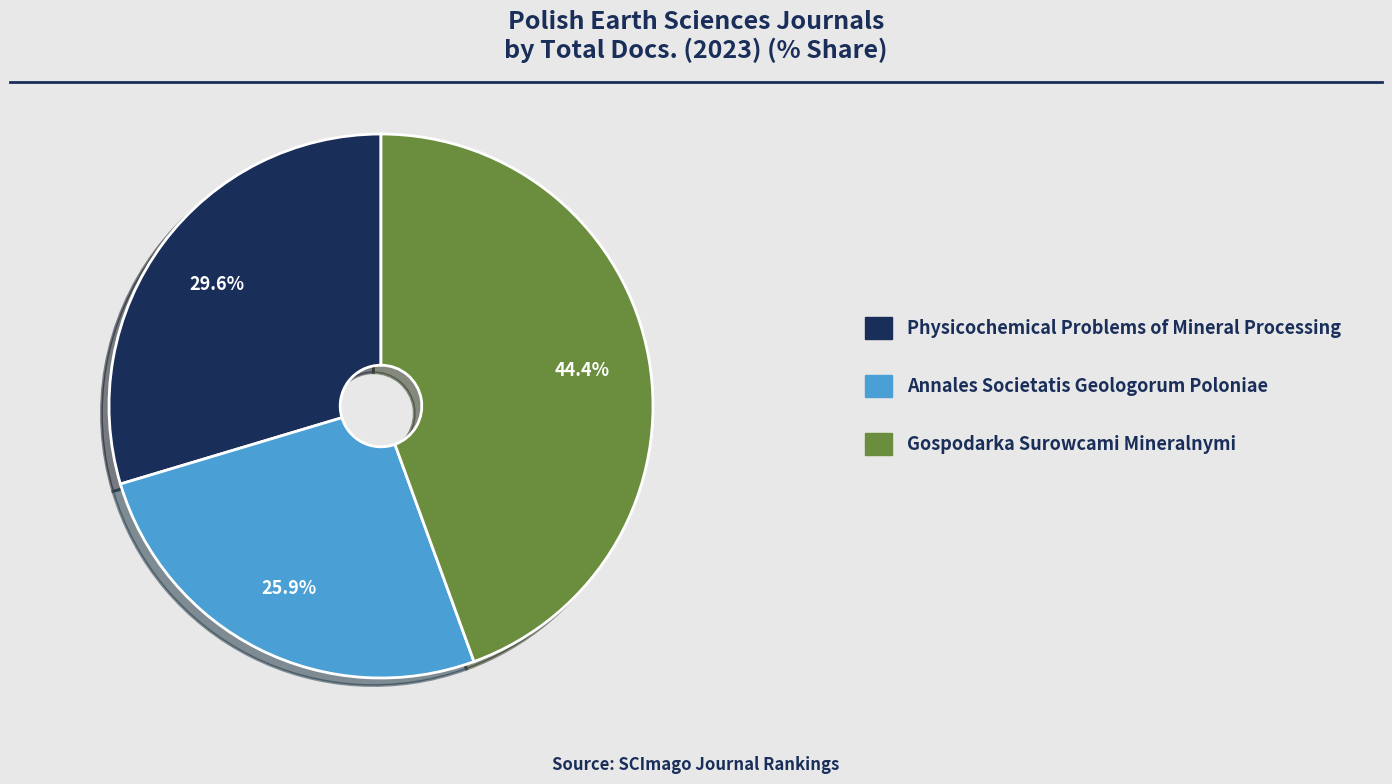

To the nearest percent, what percentage of the pie is Physicochemical Problems of Mineral Processing?

30%